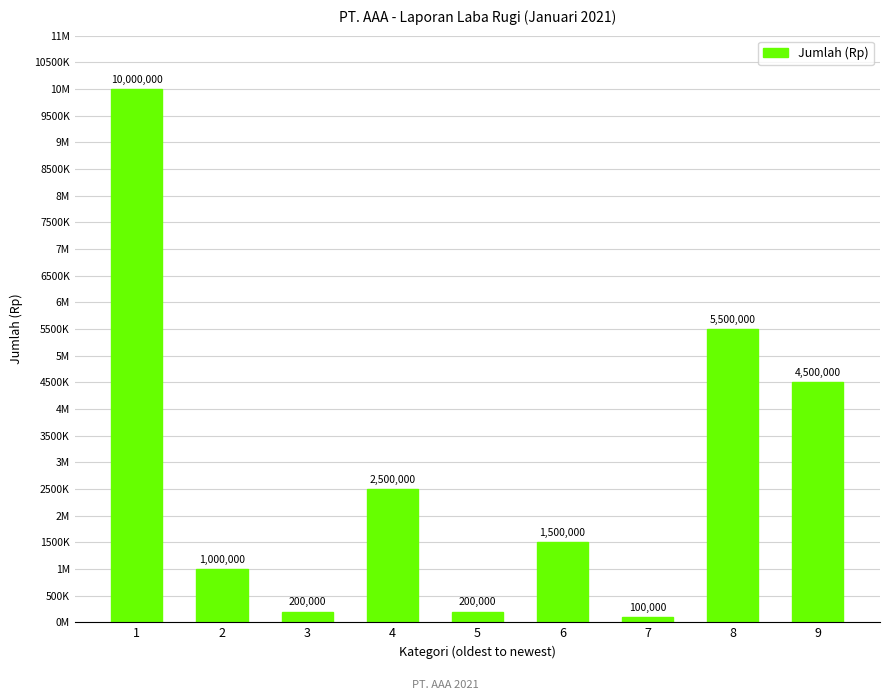

What is the value of the 8th bar from the left?

5500000